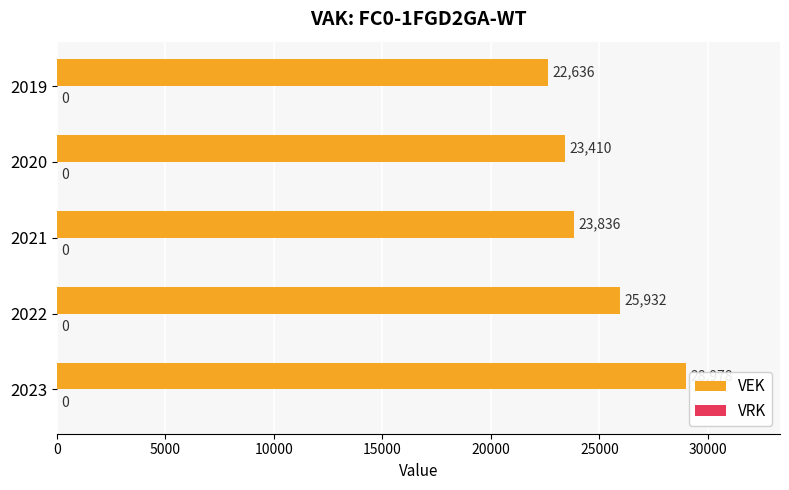

The chart shows a value of 23836 at 2021. True or false?

True